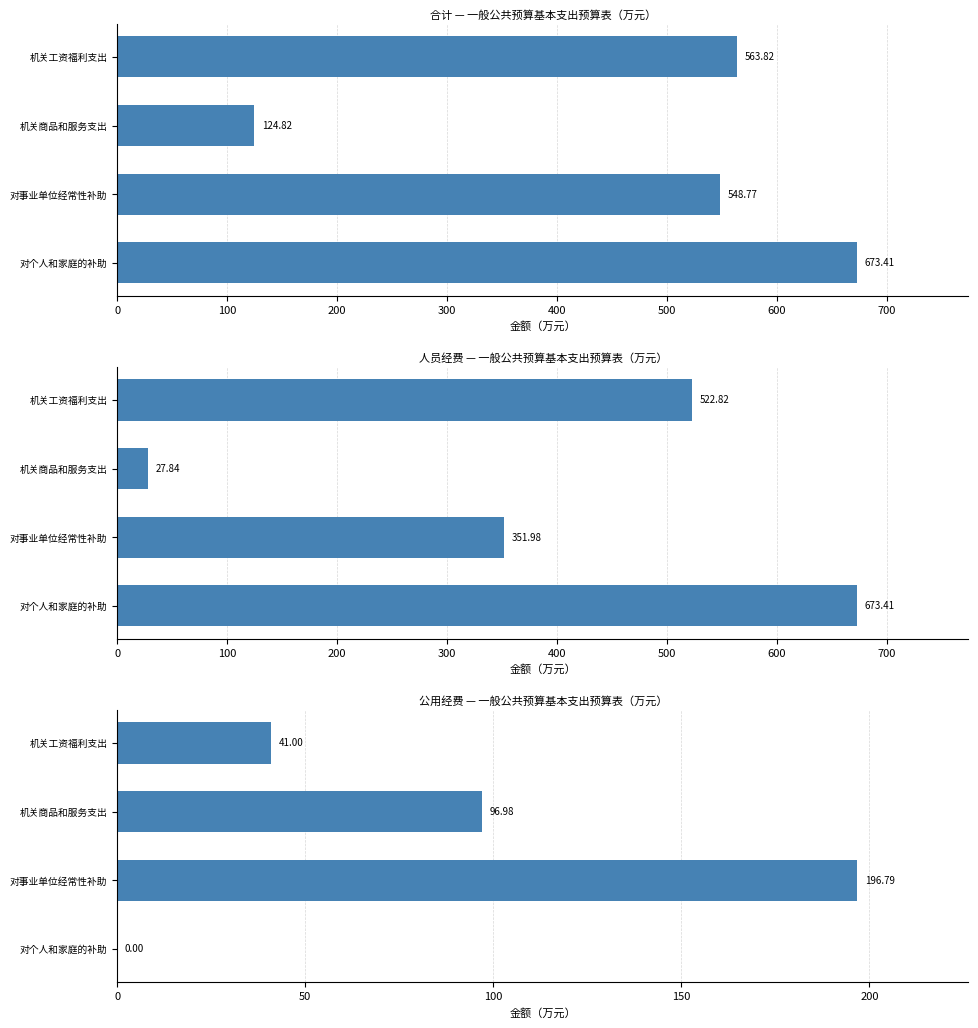

How many data points in 人员经费 are less than 522?

2